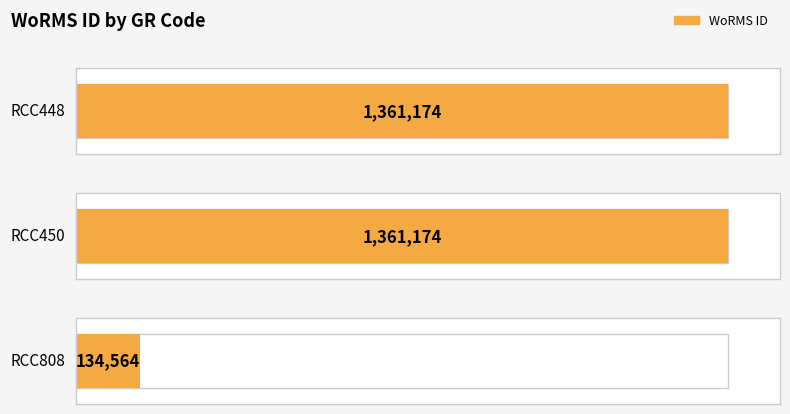

The chart shows a value of 134564 at RCC808. True or false?

True